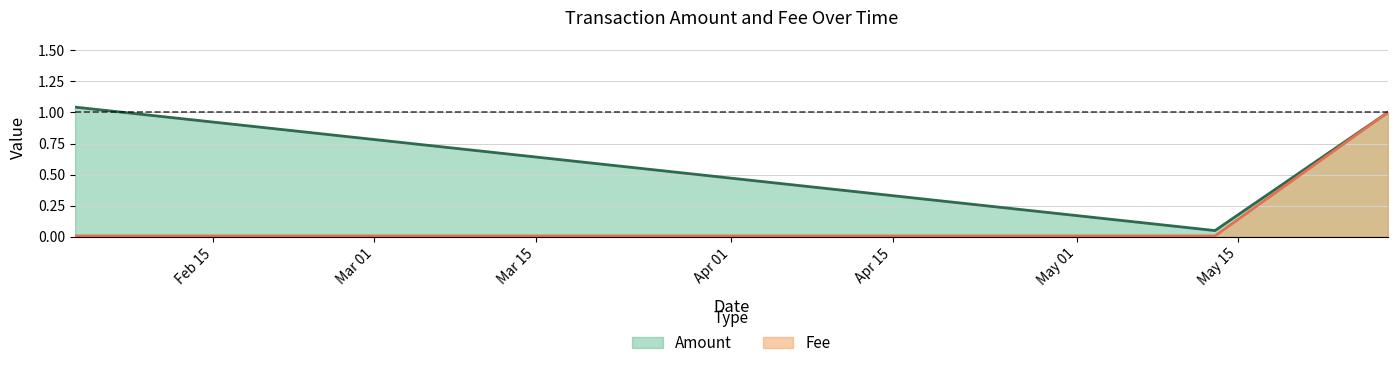

Which has a higher value, 2019-02-03 or 2019-05-13?

2019-02-03